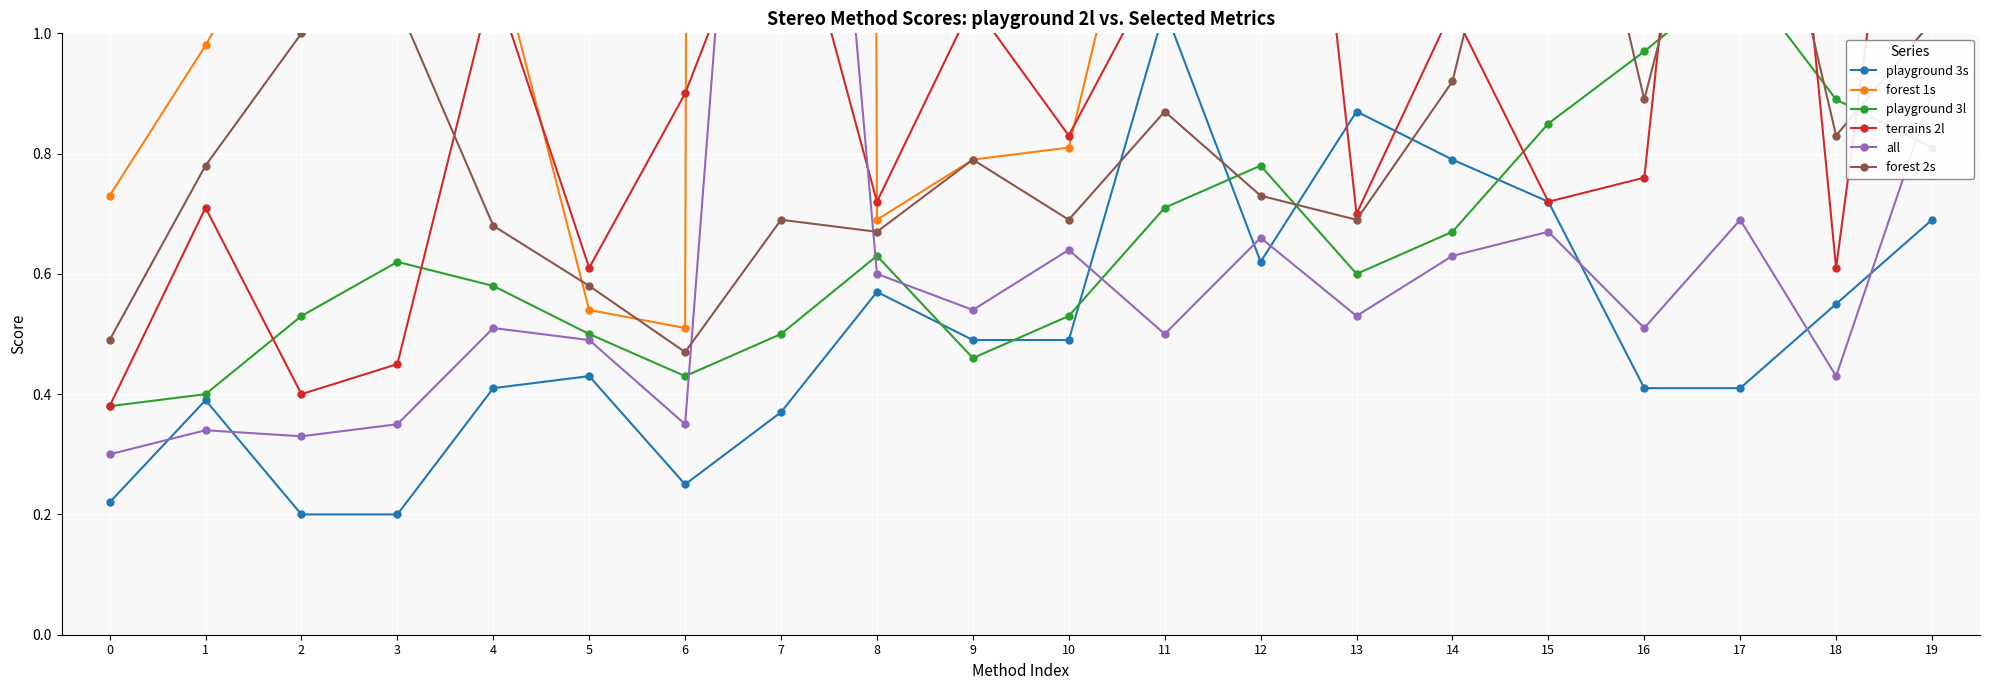

Is the value of forest 2s at 19 greater than the value of all at 0?

Yes